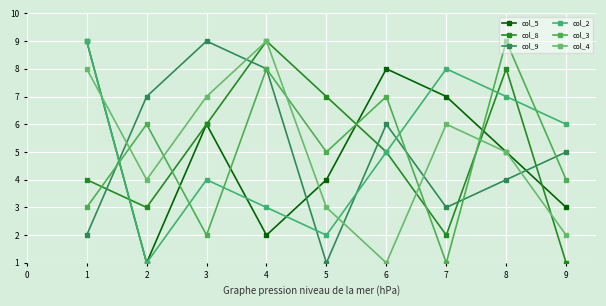

Which series ends up on top after the final intersection of col_5 and col_9?

col_9